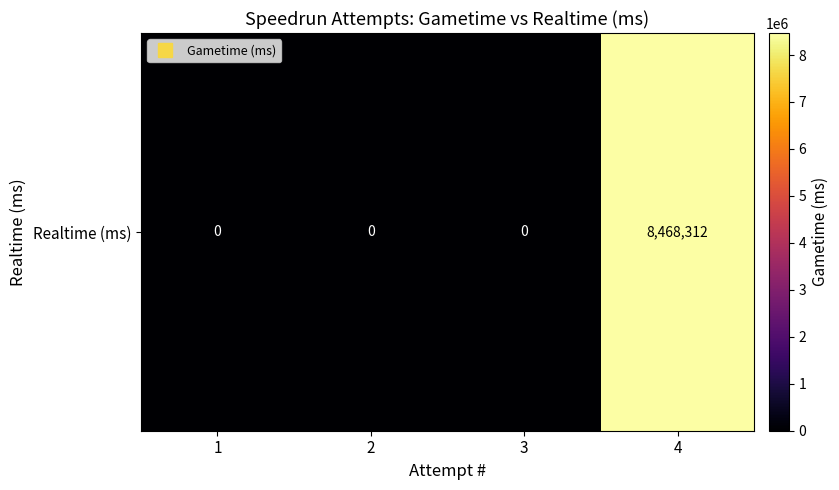

At which label is the value closest to 4234156?

1